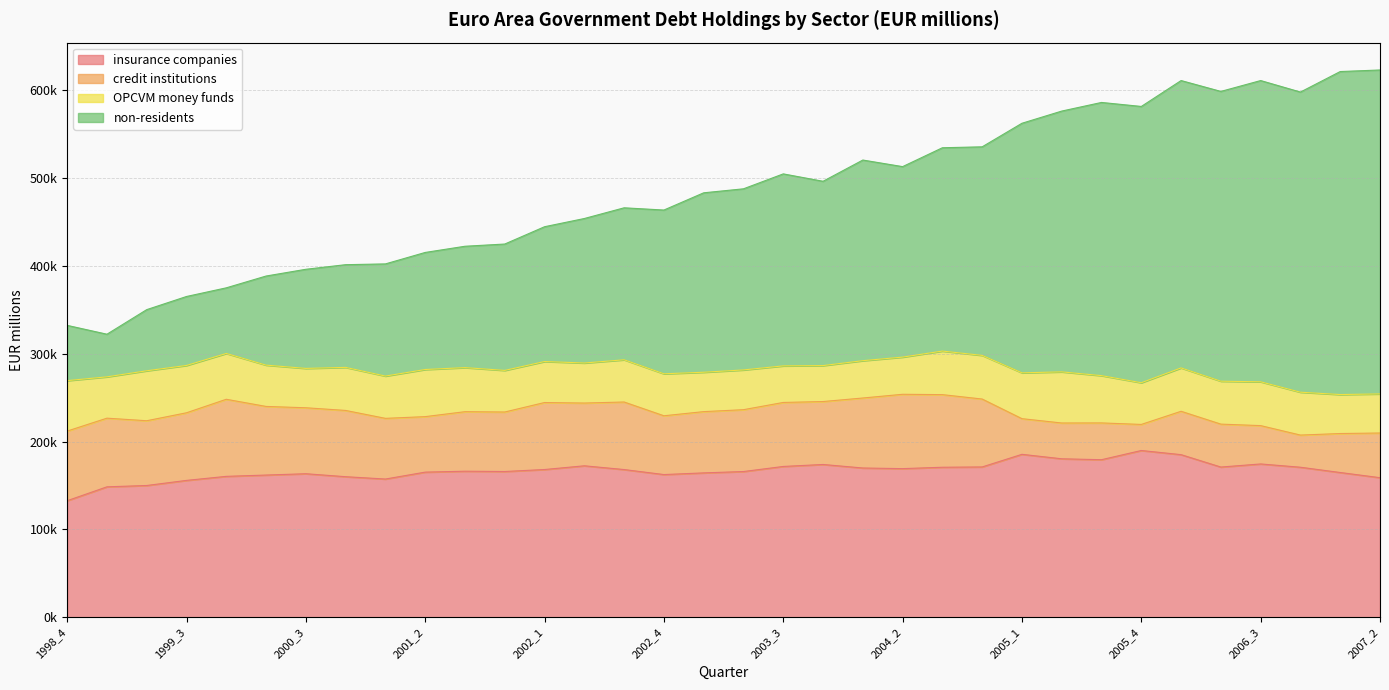

What is the spread (max minus min) of values at 2000_4?

241267.2